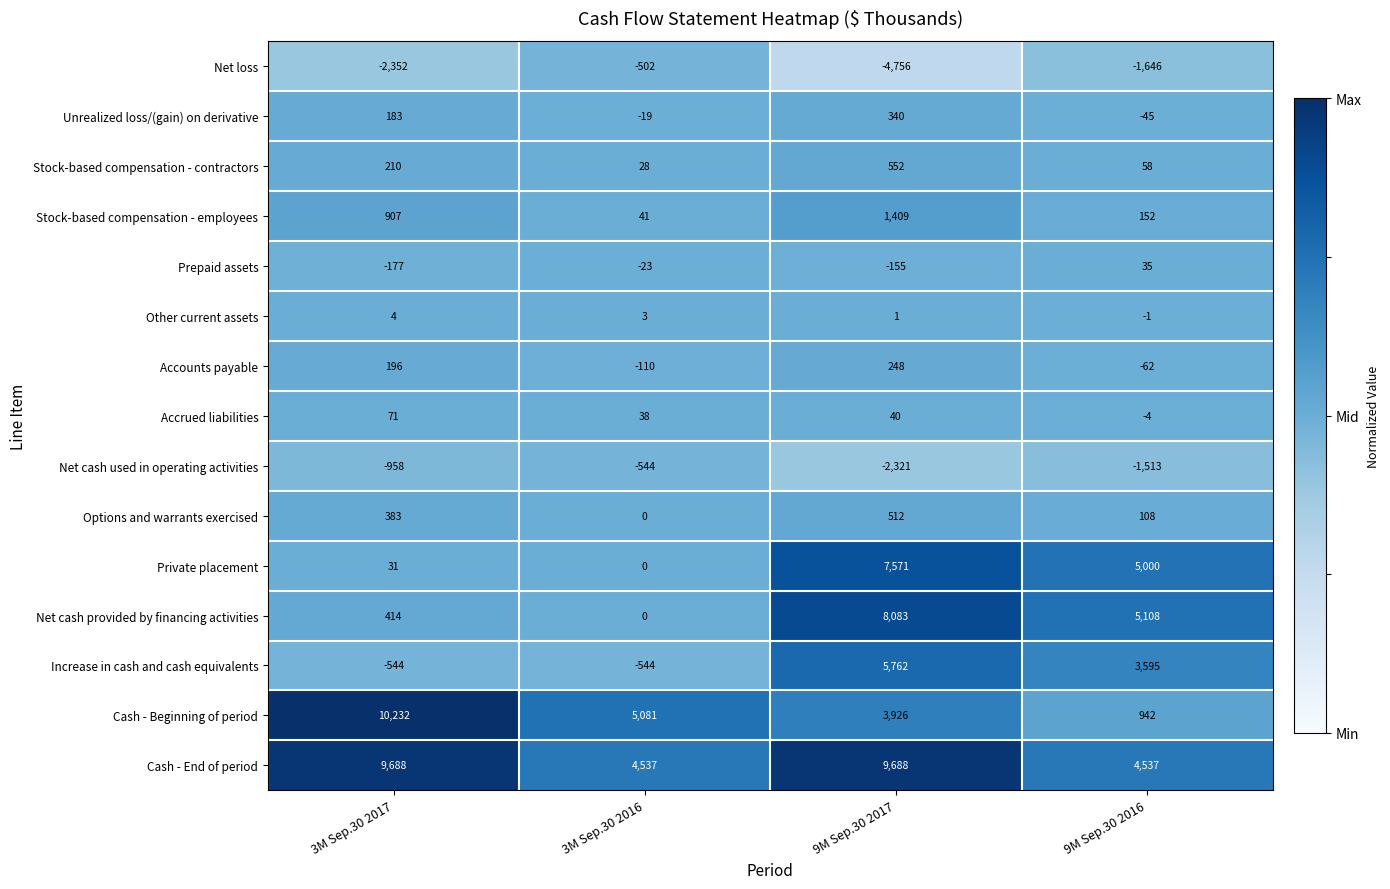

Which series has the widest spread of values?

Cash - Beginning of period